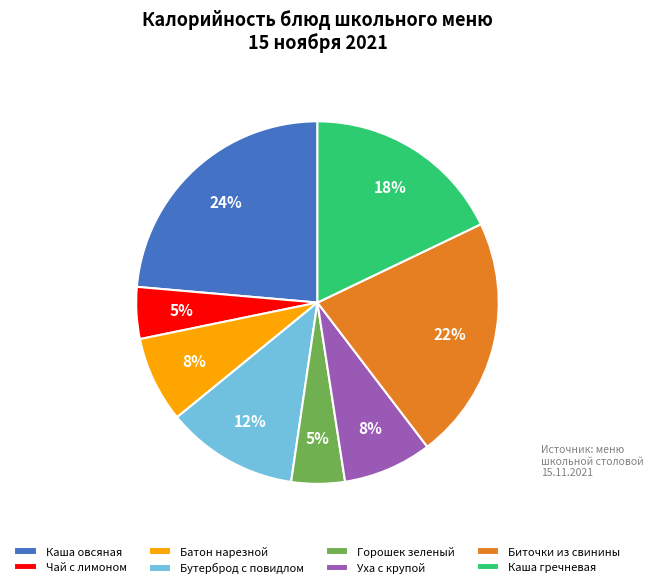

Which slice is the largest?

Каша овсяная